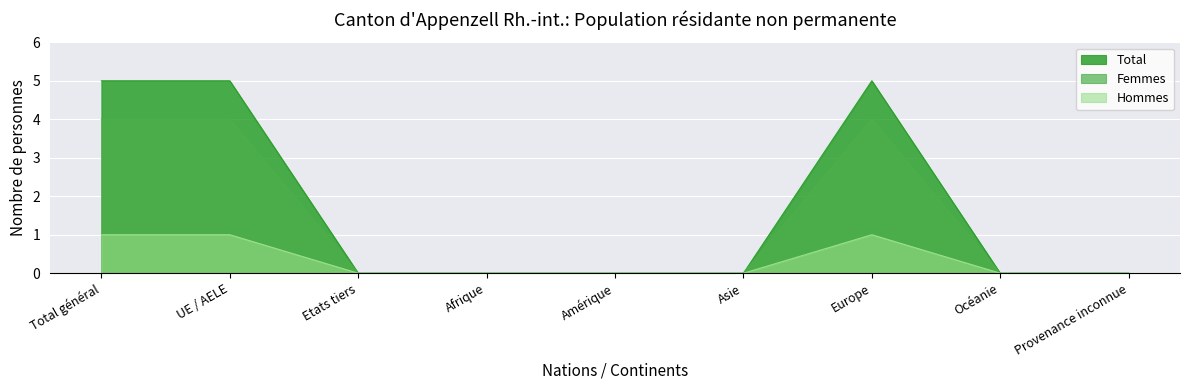

Count the number of data series in this chart.

3